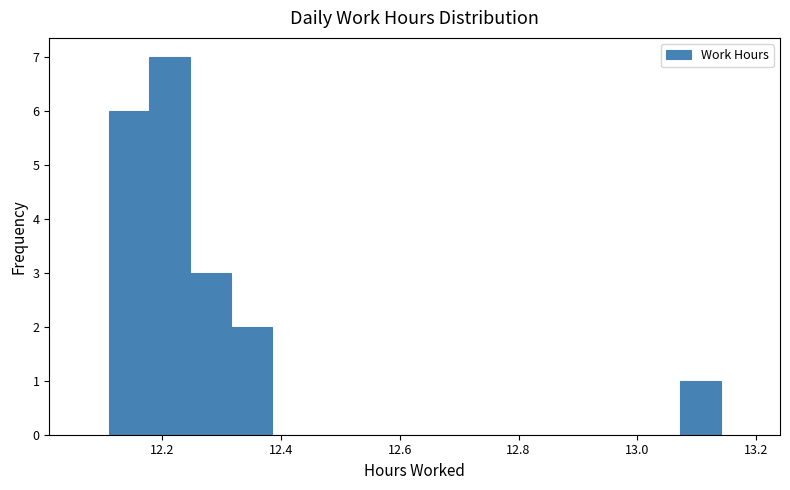

Around what value on the x-axis is the tallest bar? Give the approximate position of its centre, as read against the axis.

12.22